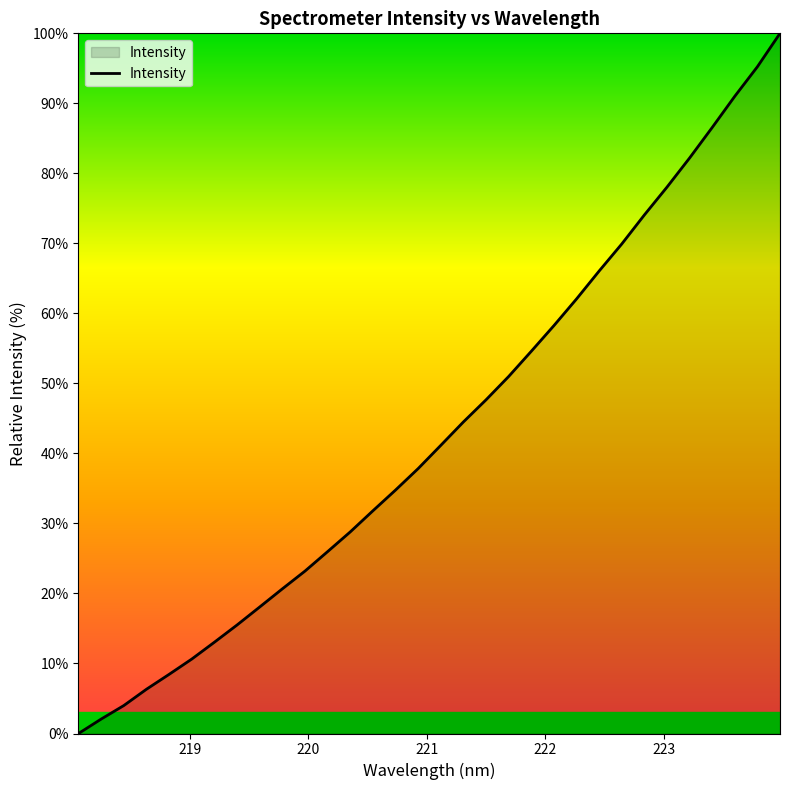

What is the maximum value shown in the chart?

100.0